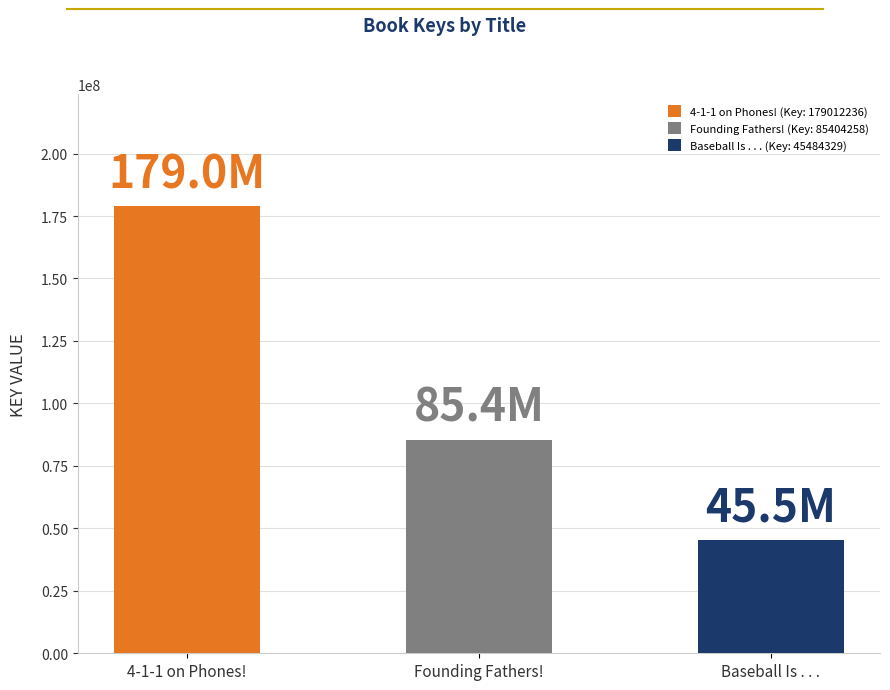

Which category has the highest value across all series?

4-1-1 on Phones!